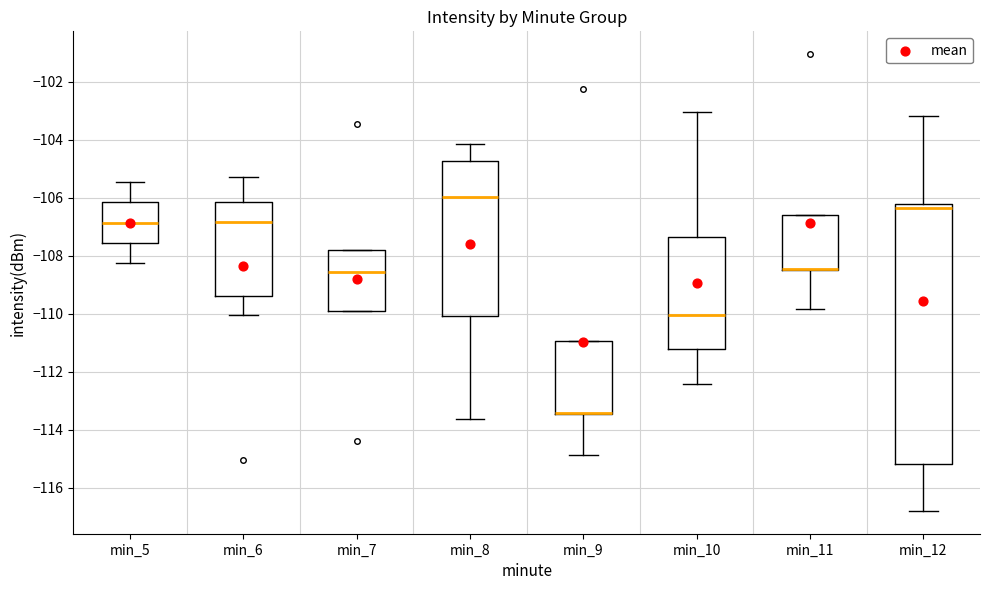

Reading left to right, read every box against the y-axis: the position of its median line, the range the box covers, and the ends of its whiskers. The values are not printed on the chart, so give them approximately, as read against the axis.

min_5: median -106.8, box -107.6 to -106.2, whiskers -108.2 to -105.4
min_6: median -106.8, box -109.4 to -106.2, whiskers -110.0 to -105.2
min_7: median -108.6, box -109.8 to -107.8, whiskers -109.8 to -107.8
min_8: median -106.0, box -110.0 to -104.8, whiskers -113.6 to -104.2
min_9: median -113.4 (drawn on the box's lower edge), box -113.4 to -111.0, whiskers -114.8 to -111.0
min_10: median -110.0, box -111.2 to -107.4, whiskers -112.4 to -103.0
min_11: median -108.4 (drawn on the box's lower edge), box -108.4 to -106.6, whiskers -109.8 to -106.6
min_12: median -106.4, box -115.2 to -106.2, whiskers -116.8 to -103.2